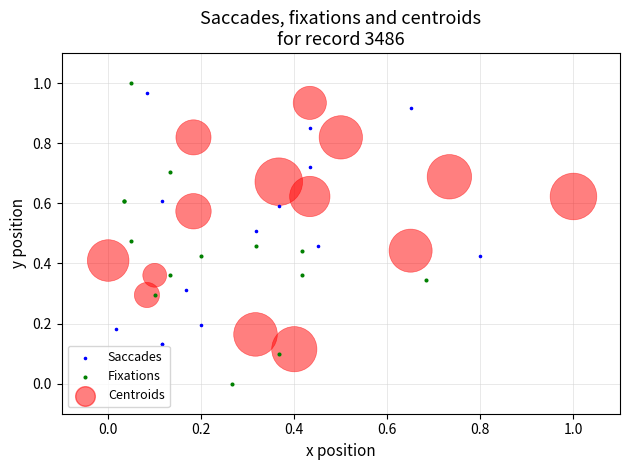

Which series reaches the minimum Y coordinate?

Fixations